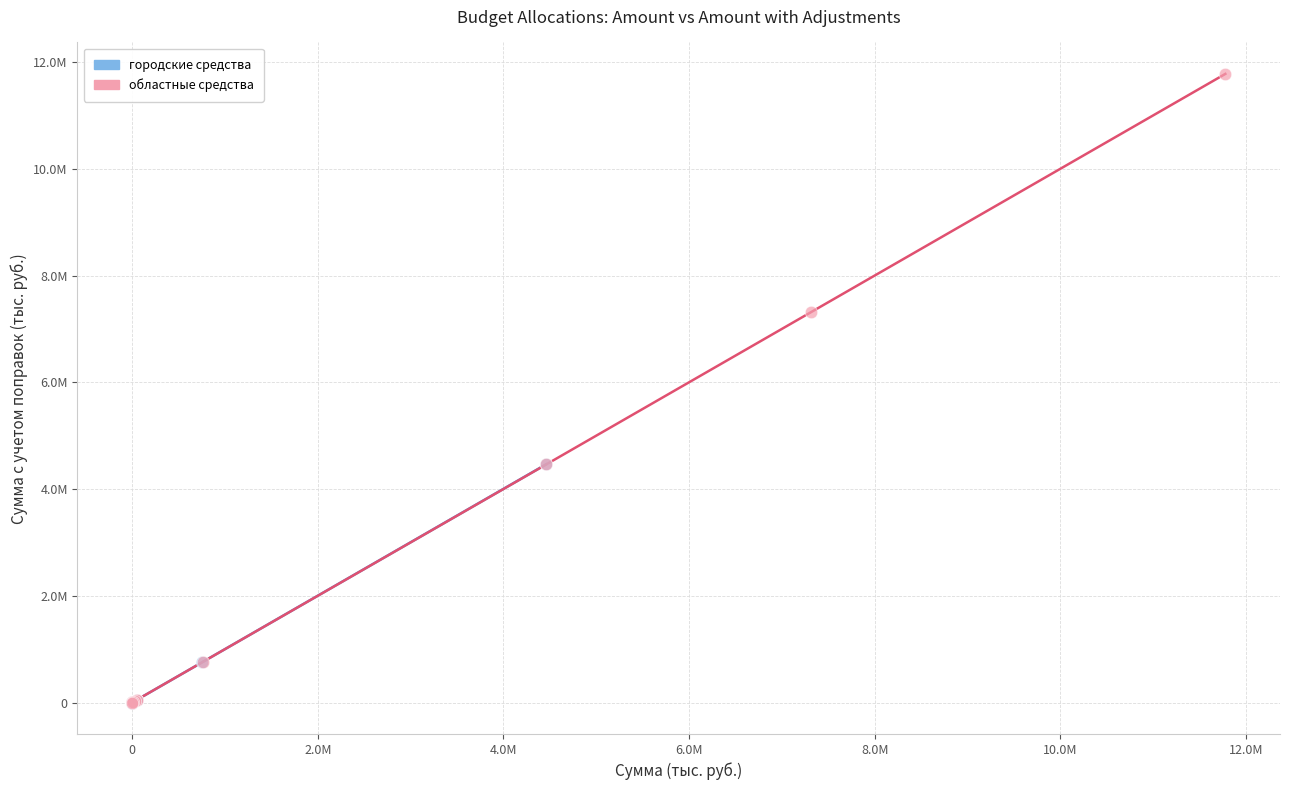

What are all the series names shown in the legend?

городские средства, областные средства